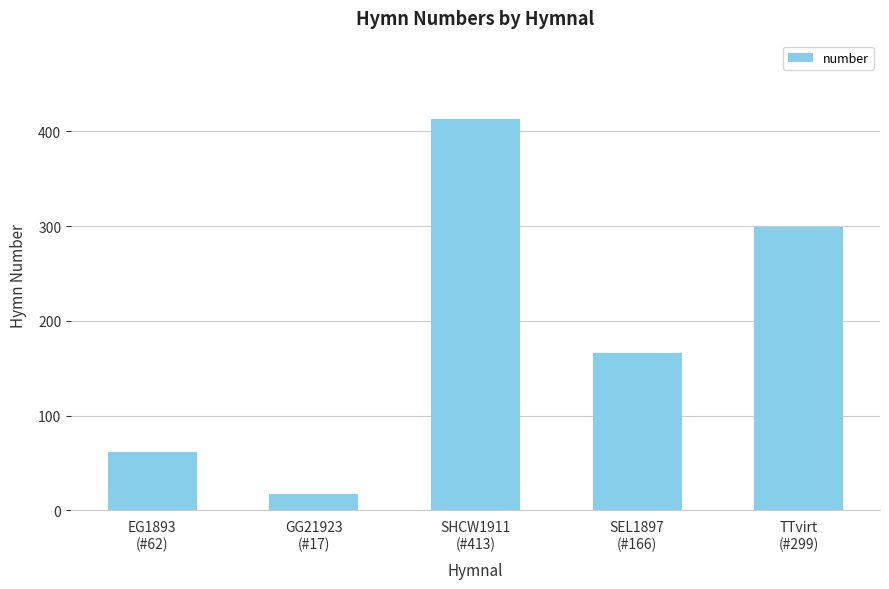

Reading left to right, what are all the values shown in this chart?

EG1893
(#62)=62	GG21923
(#17)=17	SHCW1911
(#413)=413	SEL1897
(#166)=166	TTvirt
(#299)=299